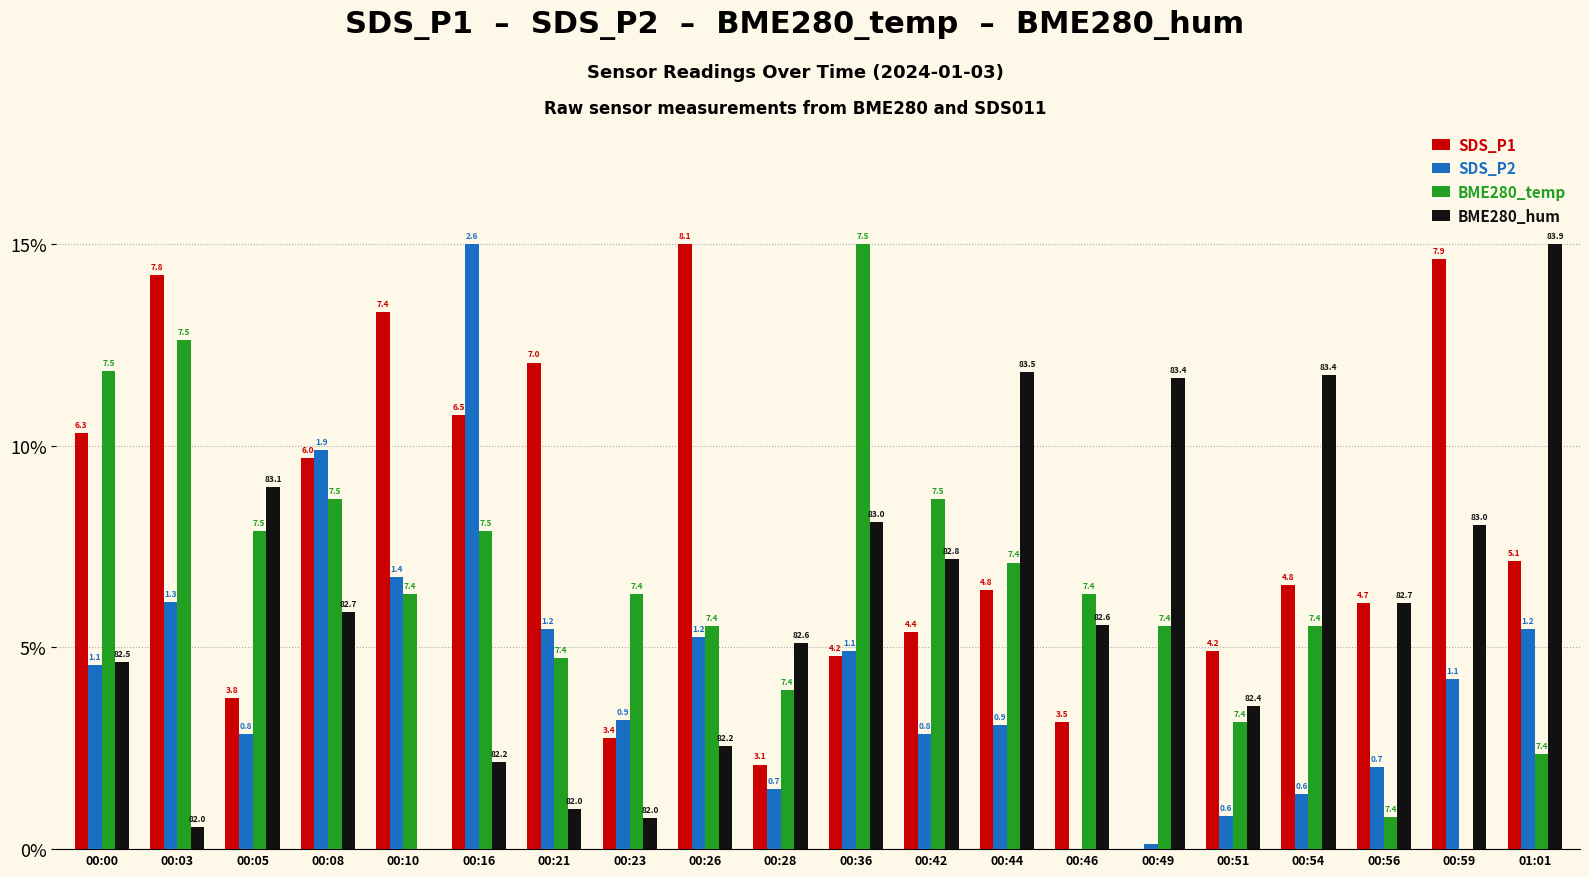

What is the value of the BME280_hum bar at the 2nd from the left?

0.5